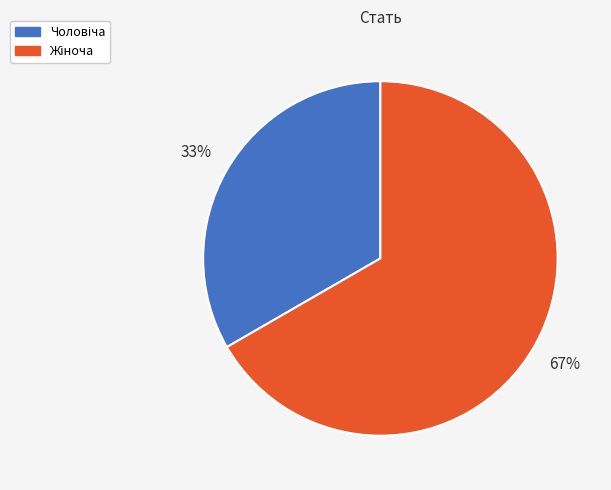

To the nearest percent, what is the average slice percentage?

50%